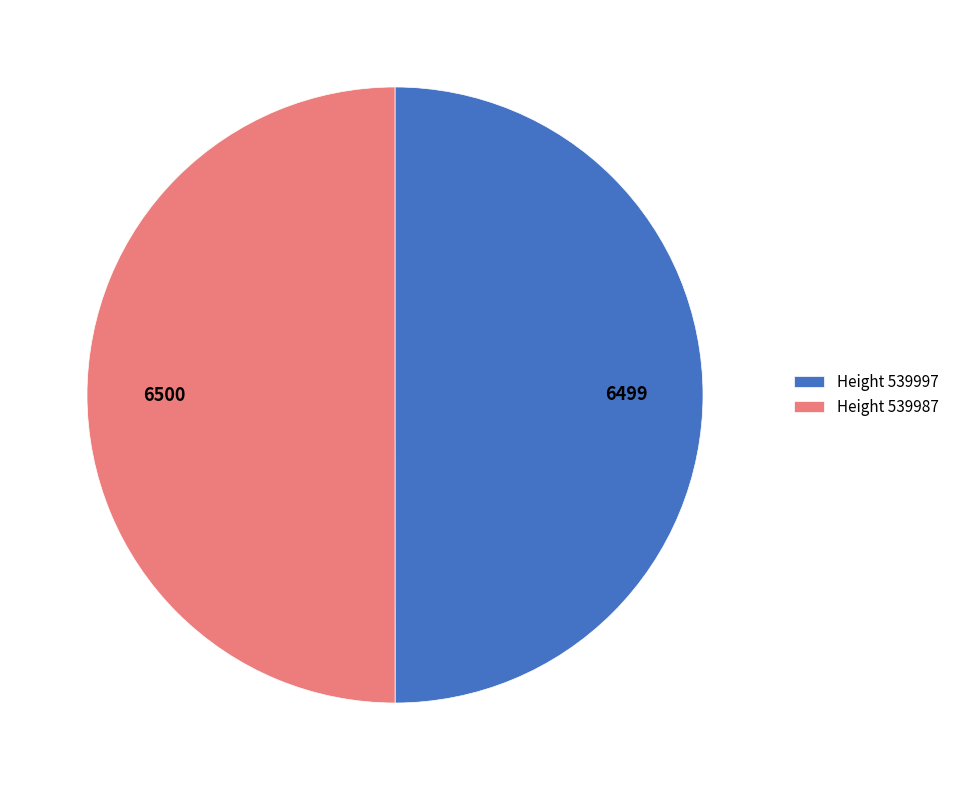

Combined, do Height 539987 and Height 539997 account for over 50%?

Yes